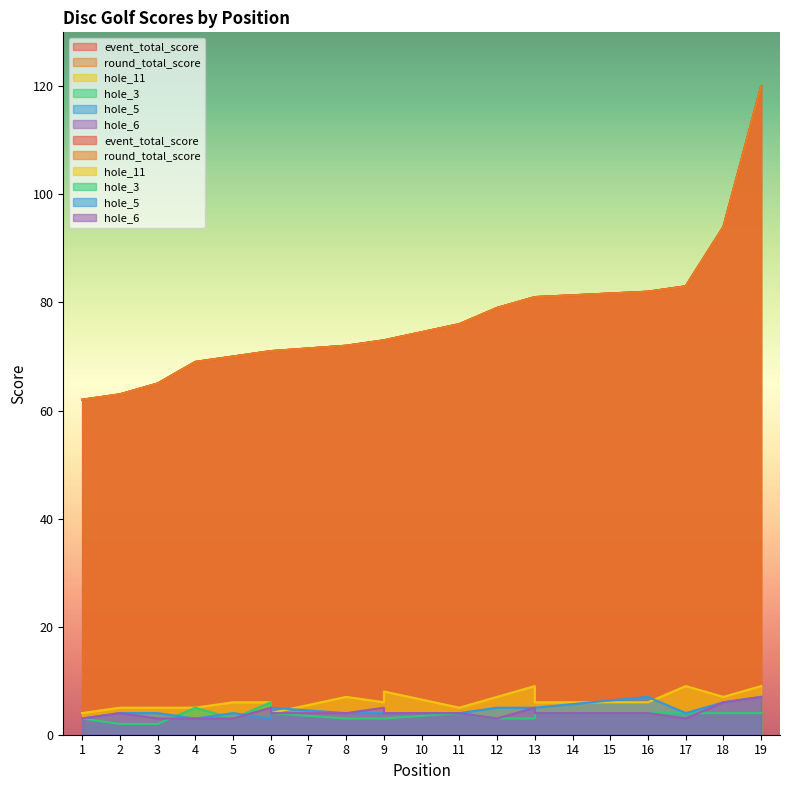

Reading right to left, transcribe all the data shown in this chart.

event_total_score: 120	94	83	82	81	81	81	79	76	73	73	72	71	71	70	69	65	63	62
round_total_score: 120	94	83	82	81	81	81	79	76	73	73	72	71	71	70	69	65	63	62
hole_11: 9	7	9	6	6	8	9	7	5	8	6	7	4	6	6	5	5	5	4
hole_3: 4	4	4	4	4	4	3	3	4	3	3	3	4	6	3	5	2	2	3
hole_5: 7	6	4	7	5	4	5	5	4	4	4	4	5	3	4	3	4	4	3
hole_6: 7	6	3	4	4	4	5	3	4	4	5	4	4	5	3	3	3	4	3